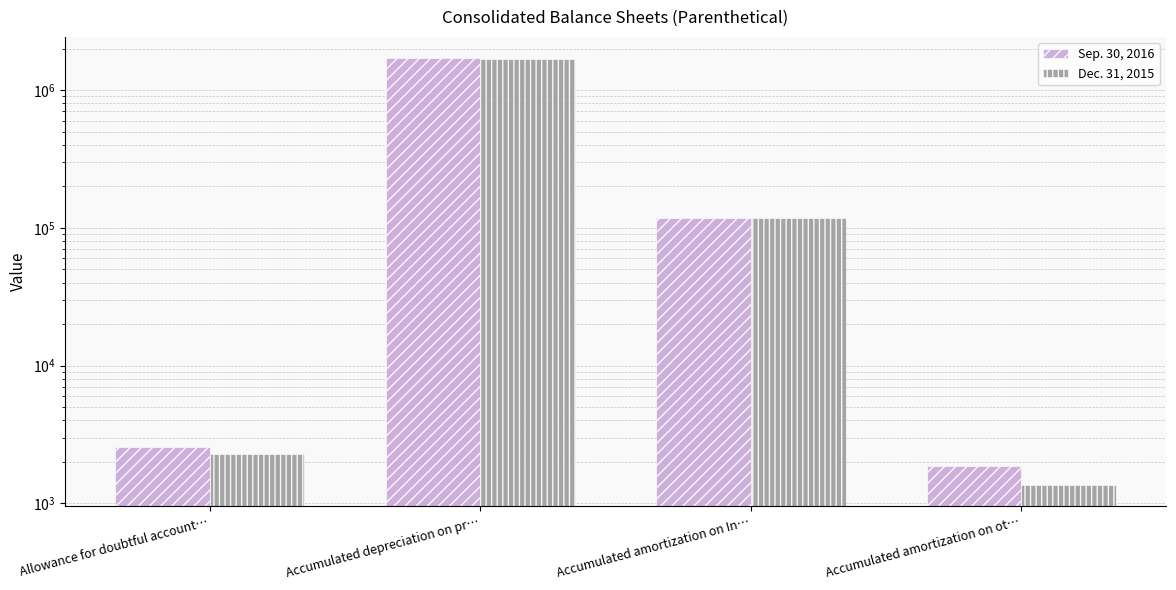

What is the difference between the second highest and second lowest values in the Dec. 31, 2015 series?

116024